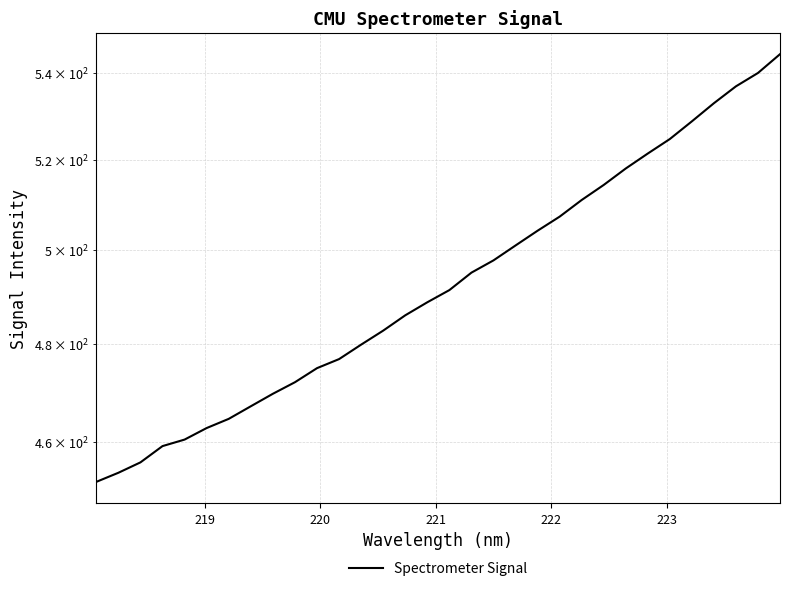

How many distinct data groups are displayed?

1